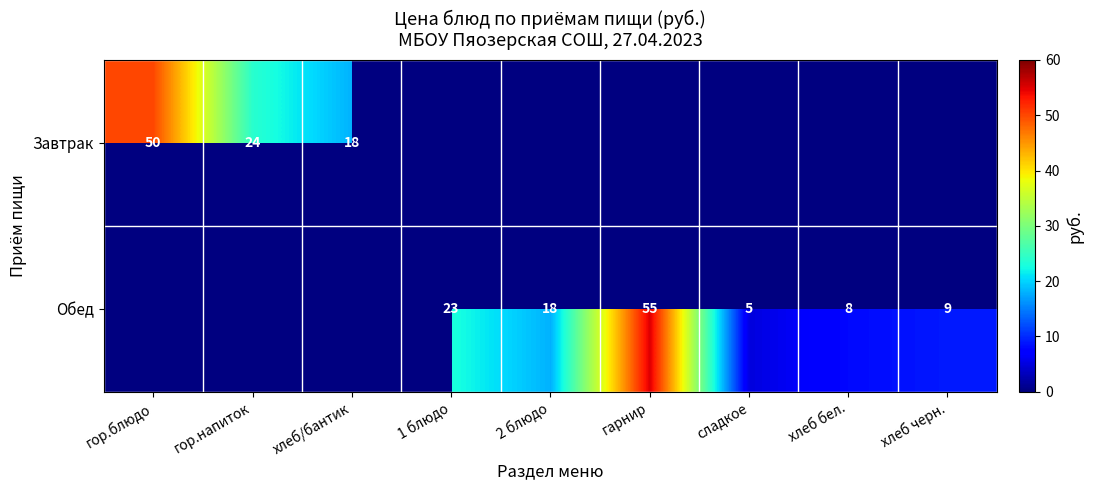

What is the difference between the Обед values at хлеб бел. and 1 блюдо?

15